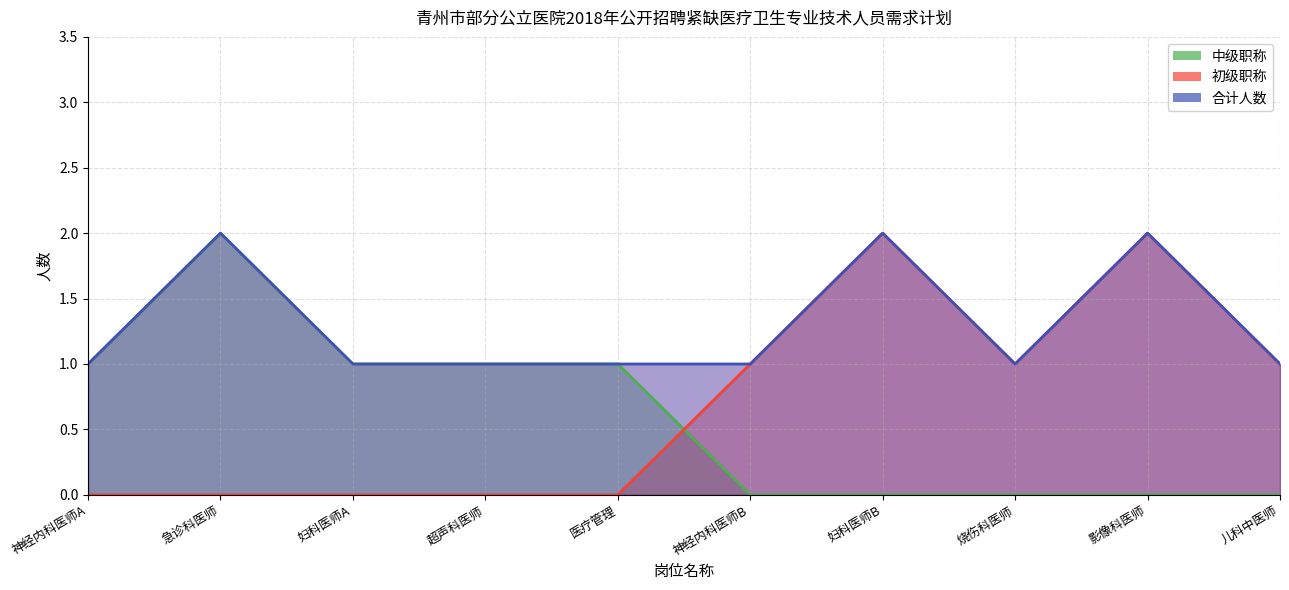

What is the approximate value of 中级职称 at 妇科医师A?

1